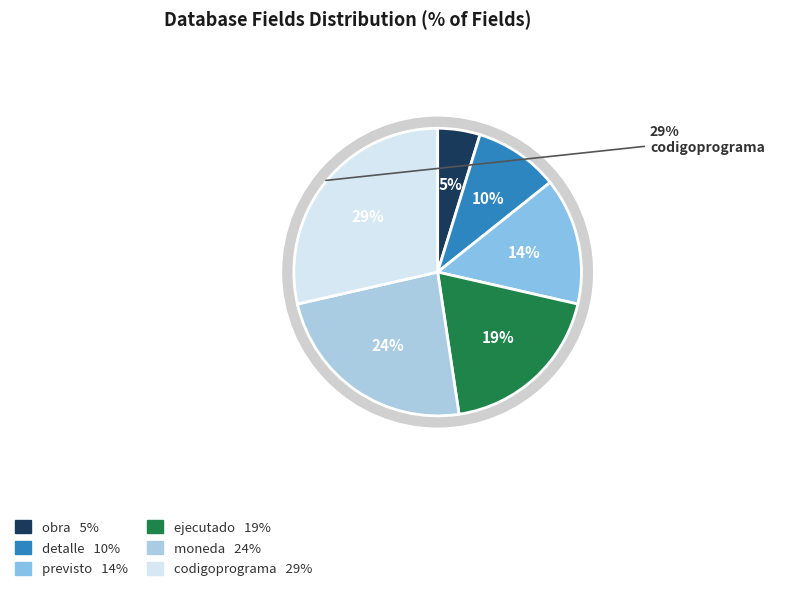

How many segments does this pie chart have?

6